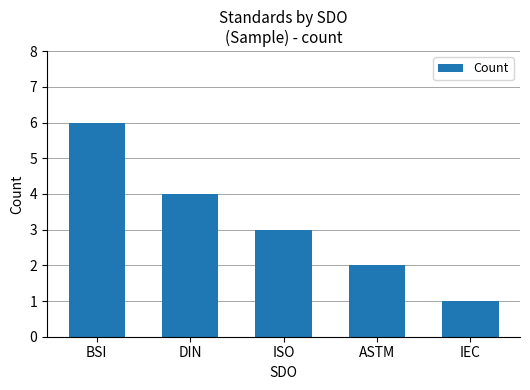

What is the label of the 1st bar from the left?

BSI